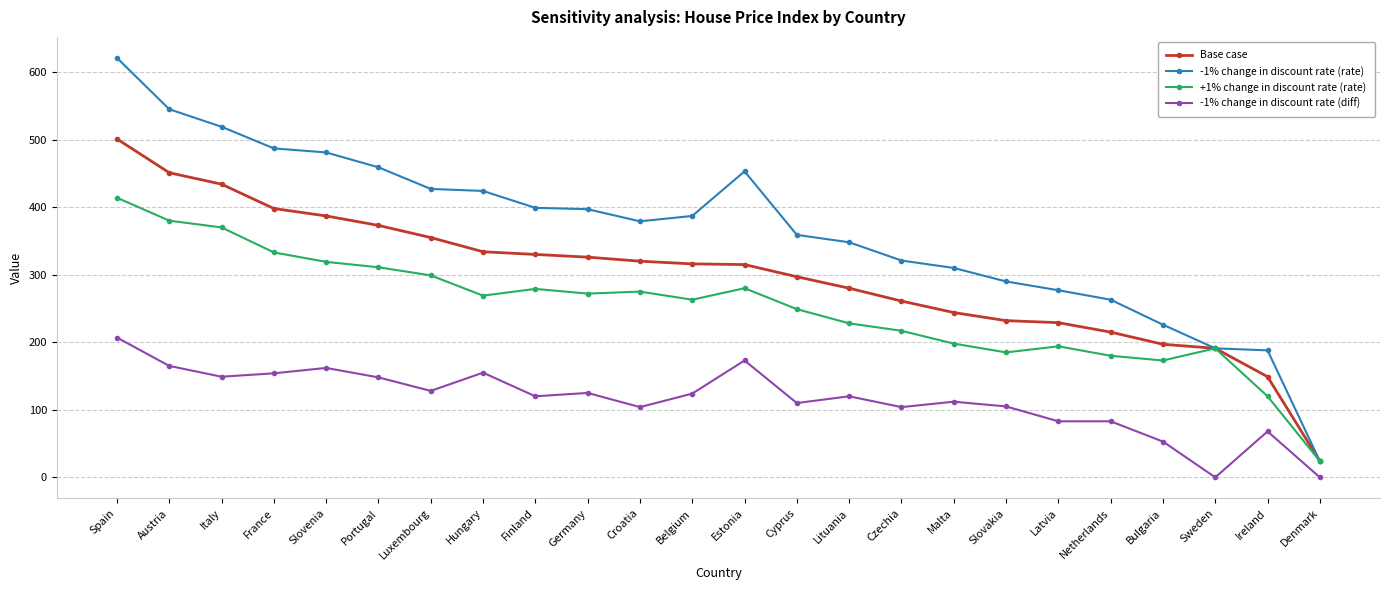

What is the difference between the second highest and minimum values in the -1% change in discount rate (rate) series?

521